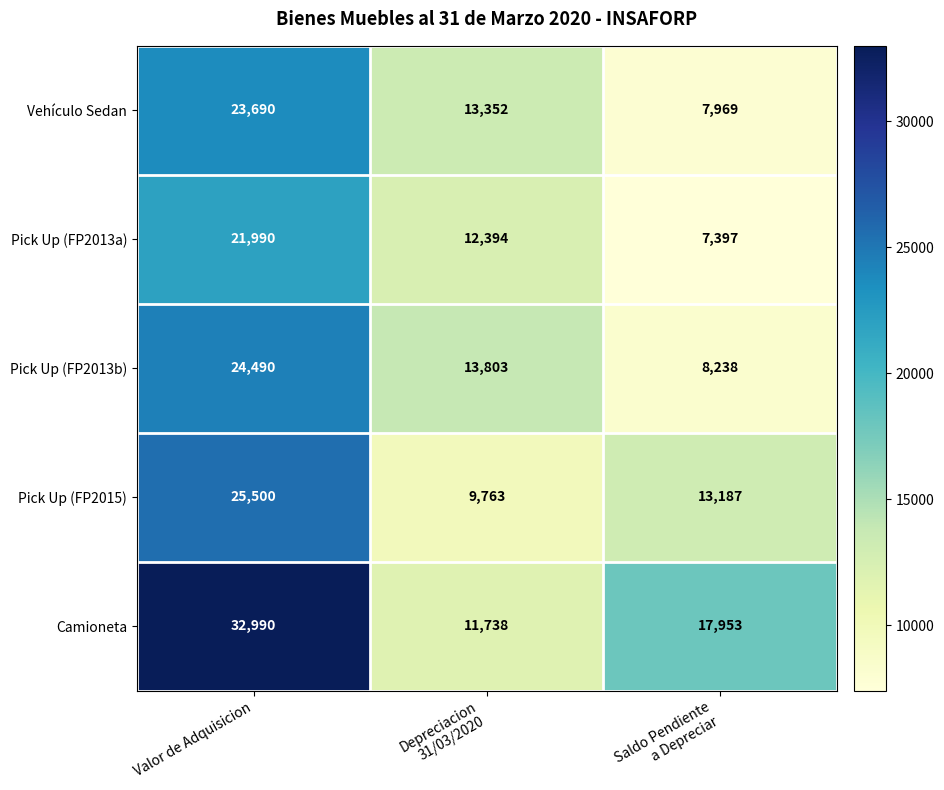

At how many categories does at least one series exceed 24414?

1